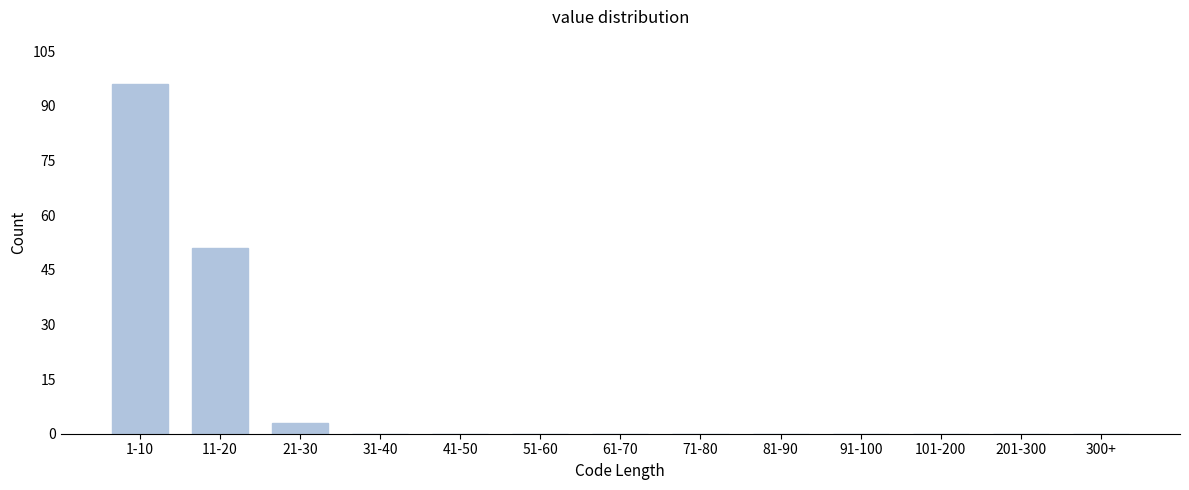

Reading left to right, transcribe all the data shown in this chart.

1-10=96	11-20=51	21-30=3	31-40=0	41-50=0	51-60=0	61-70=0	71-80=0	81-90=0	91-100=0	101-200=0	201-300=0	300+=0